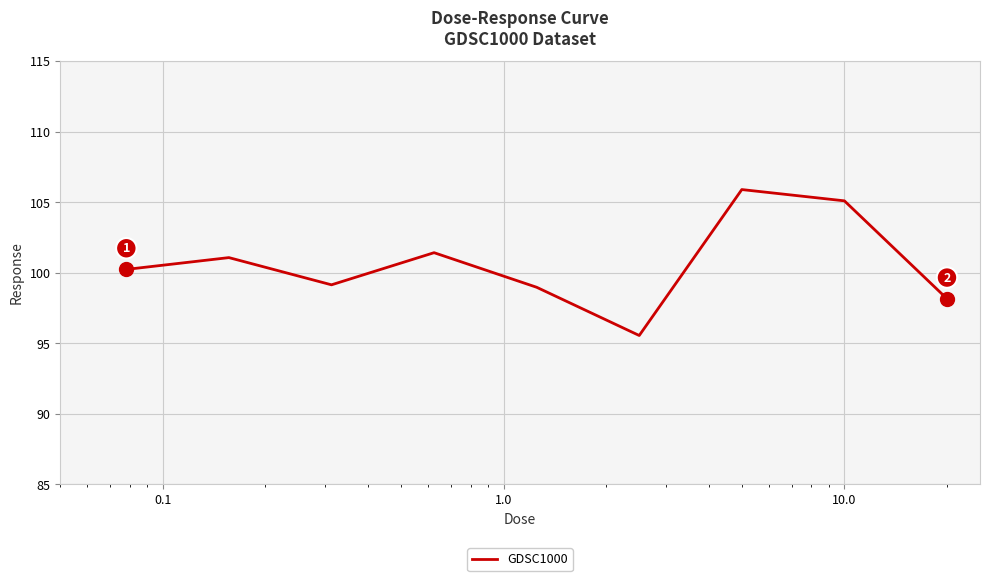

What is the difference between the maximum and minimum values?

10.3